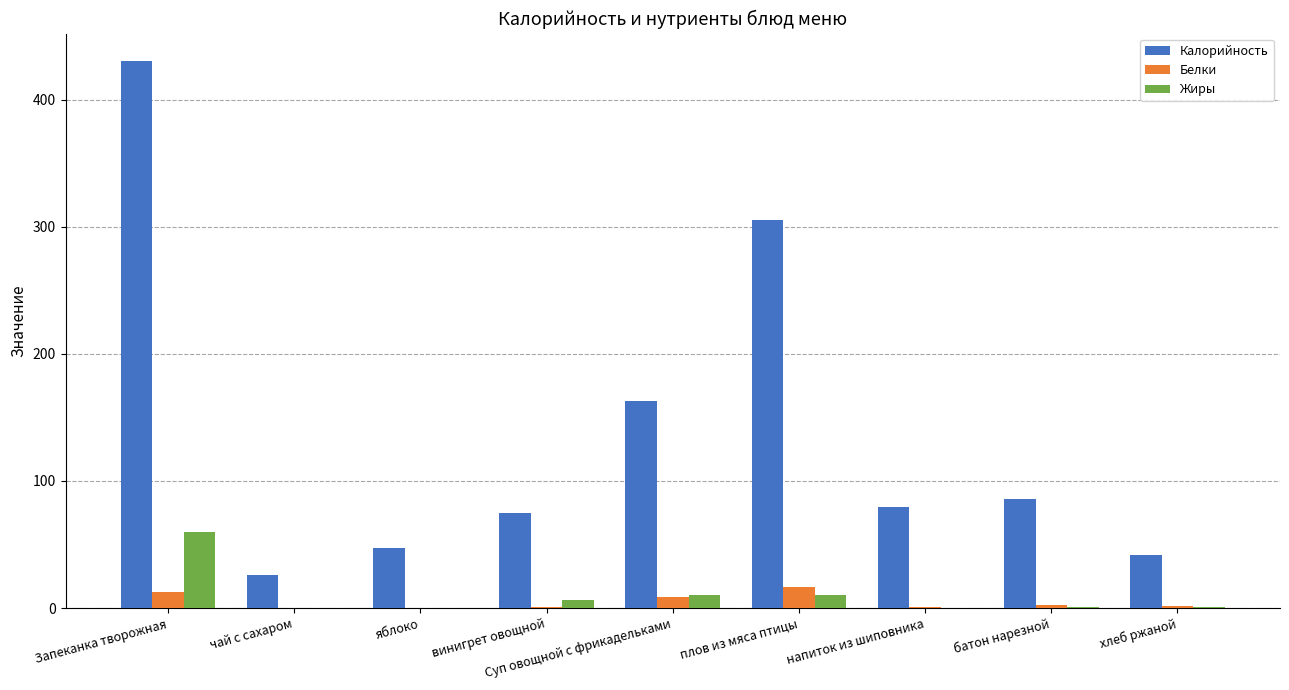

What is the maximum value for Белки?

16.9